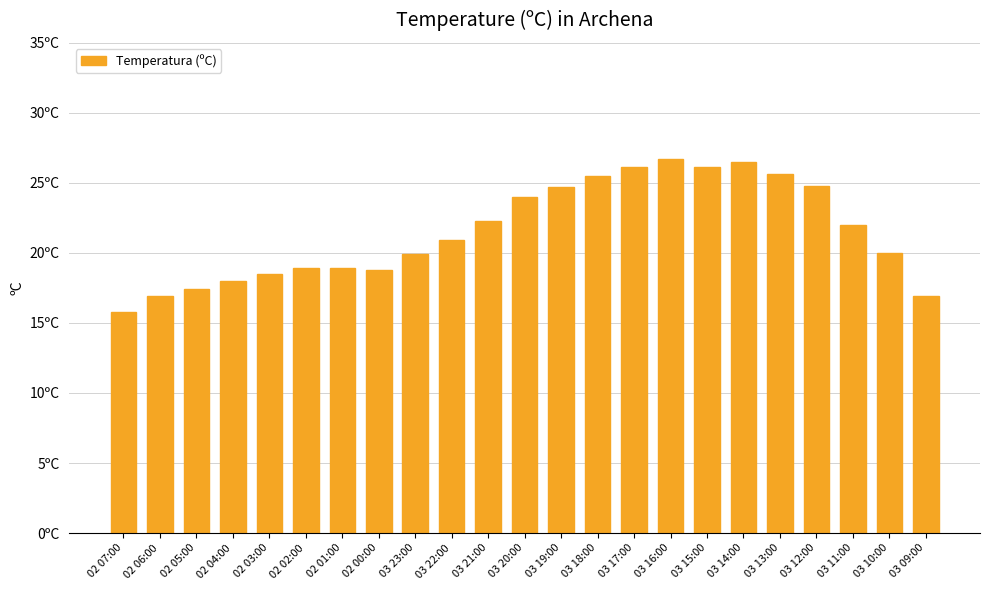

Between 02 01:00 and 02 02:00, which is larger?

02 01:00